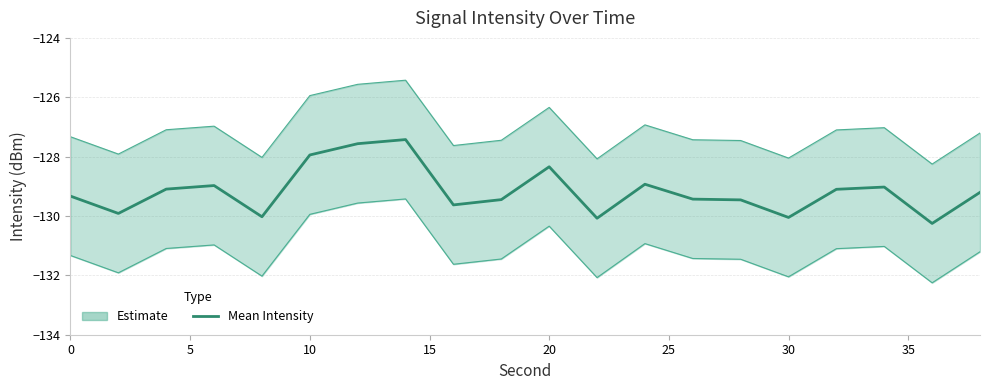

Reading left to right, list all the values displayed in this chart.

Mean Intensity: -129.3	-129.9	-129.1	-129.0	-130.0	-127.9	-127.6	-127.4	-129.6	-129.4	-128.3	-130.1	-128.9	-129.4	-129.5	-130.0	-129.1	-129.0	-130.3	-129.2
Upper Bound: -127.3	-127.9	-127.1	-127.0	-128.0	-125.9	-125.6	-125.4	-127.6	-127.4	-126.3	-128.1	-126.9	-127.4	-127.5	-128.0	-127.1	-127.0	-128.3	-127.2
Lower Bound: -131.3	-131.9	-131.1	-131.0	-132.0	-129.9	-129.6	-129.4	-131.6	-131.4	-130.3	-132.1	-130.9	-131.4	-131.5	-132.0	-131.1	-131.0	-132.3	-131.2